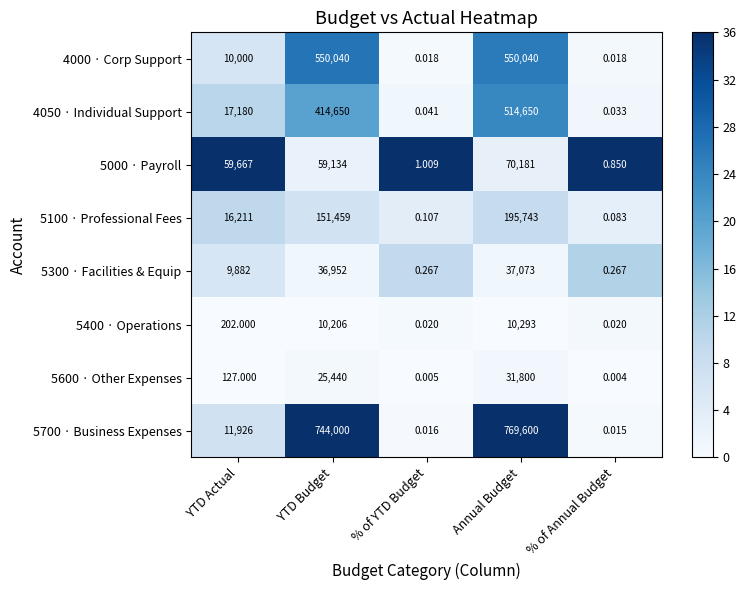

What is the greatest value displayed?

769600.0